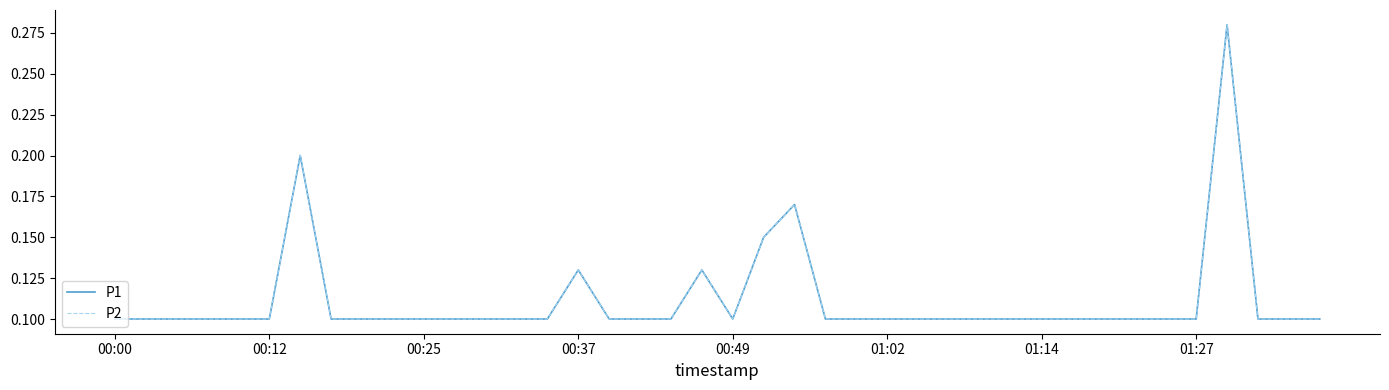

What is the greatest value displayed?

0.3